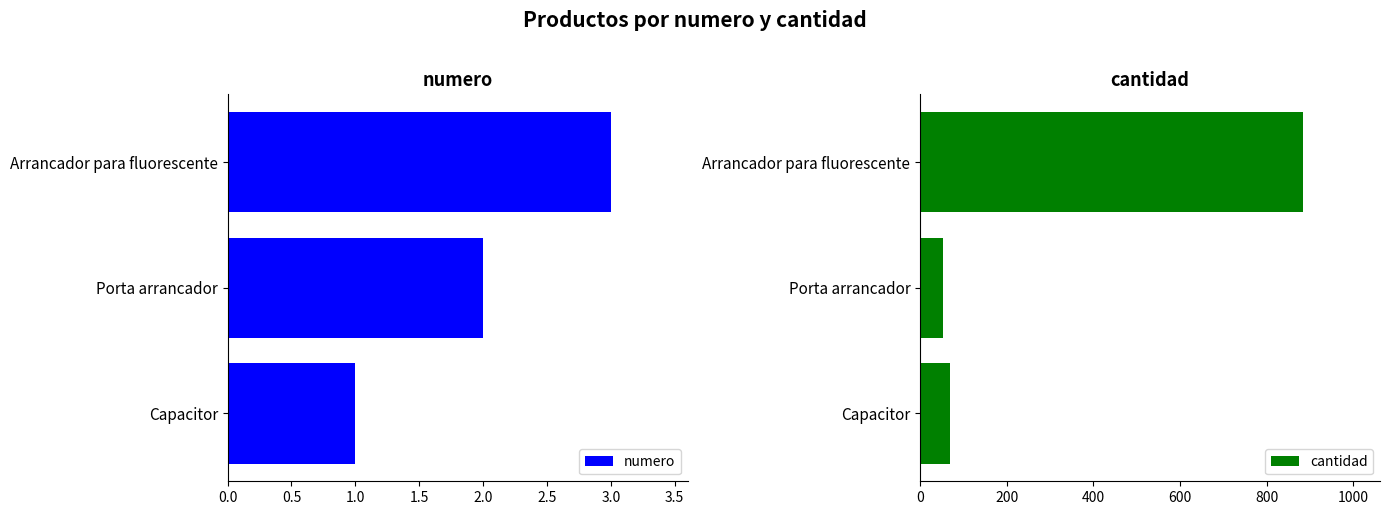

How many data points does each series have?

3